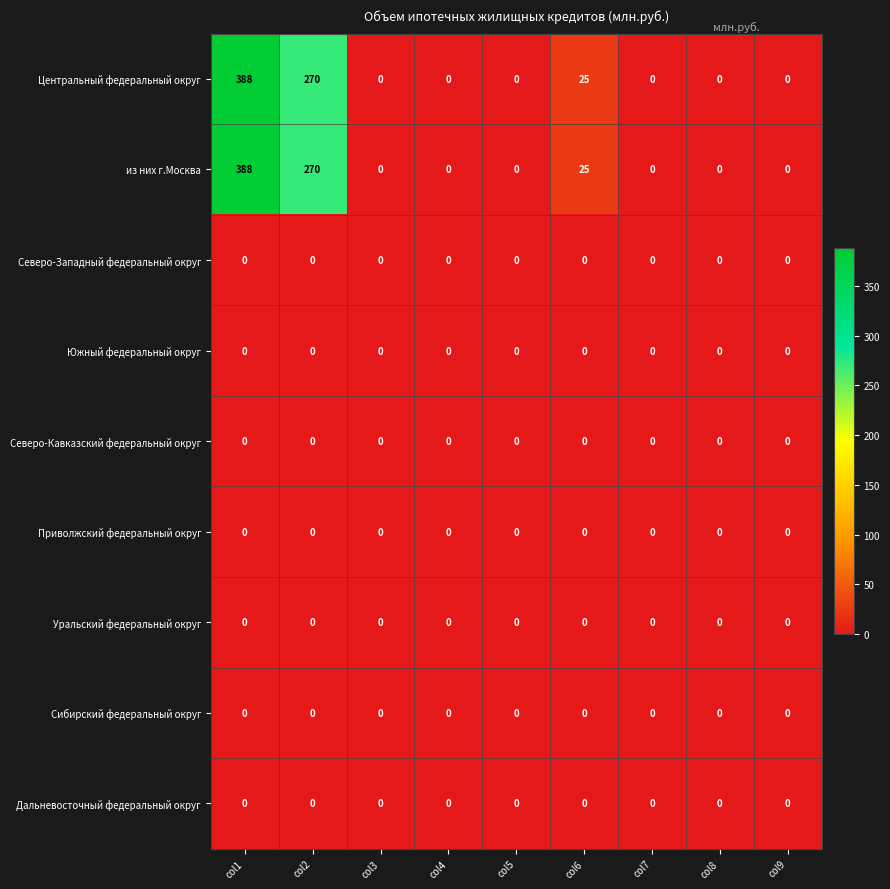

At which category does the chart reach its peak across all series?

col1